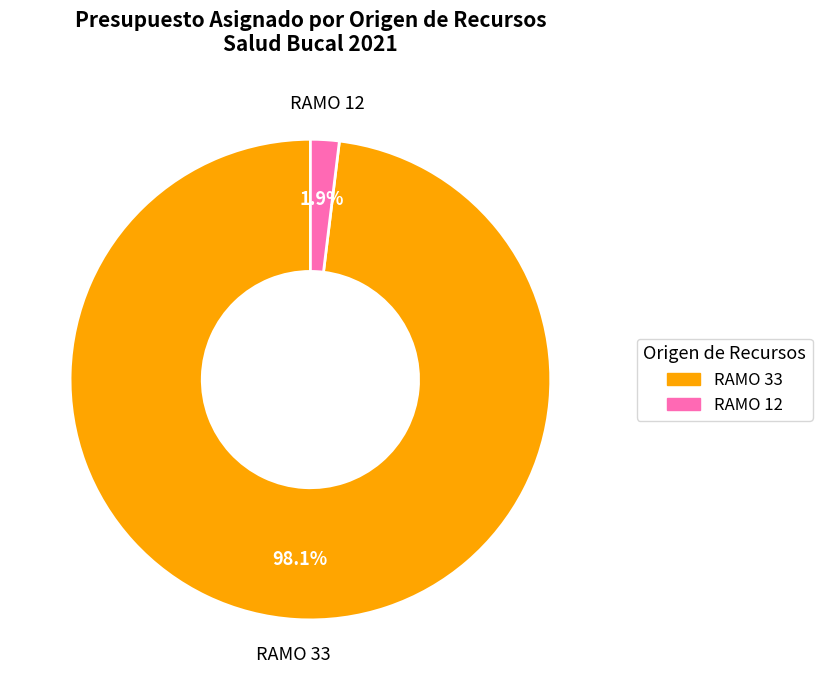

What is the majority slice?

RAMO 33